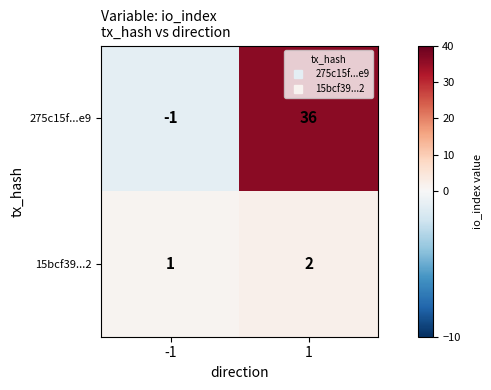

What is the sum of all 275c15f...e9 values?

35